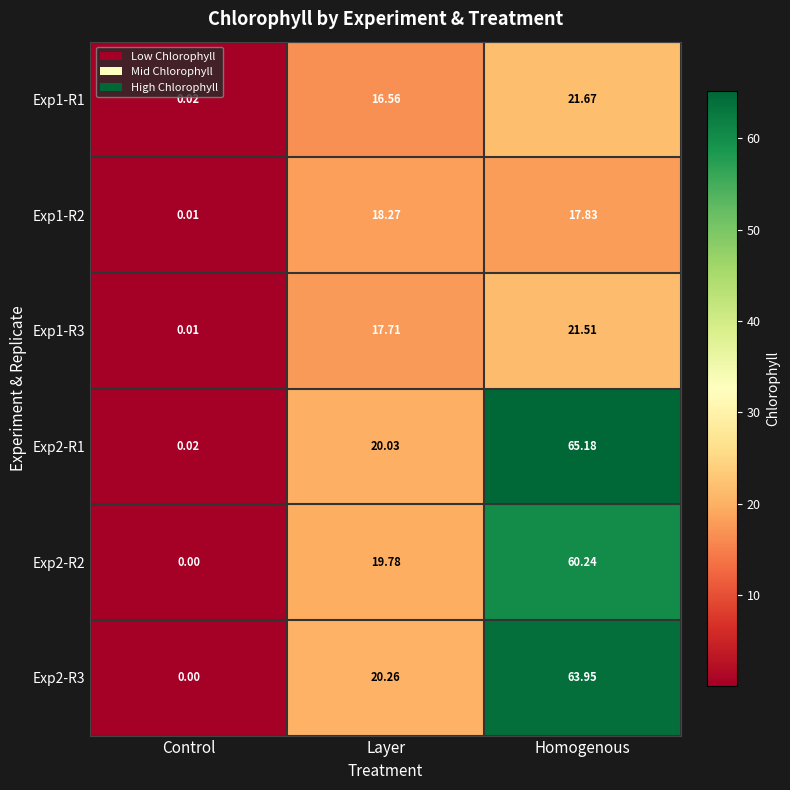

Which label corresponds to the smallest value in the chart?

Control